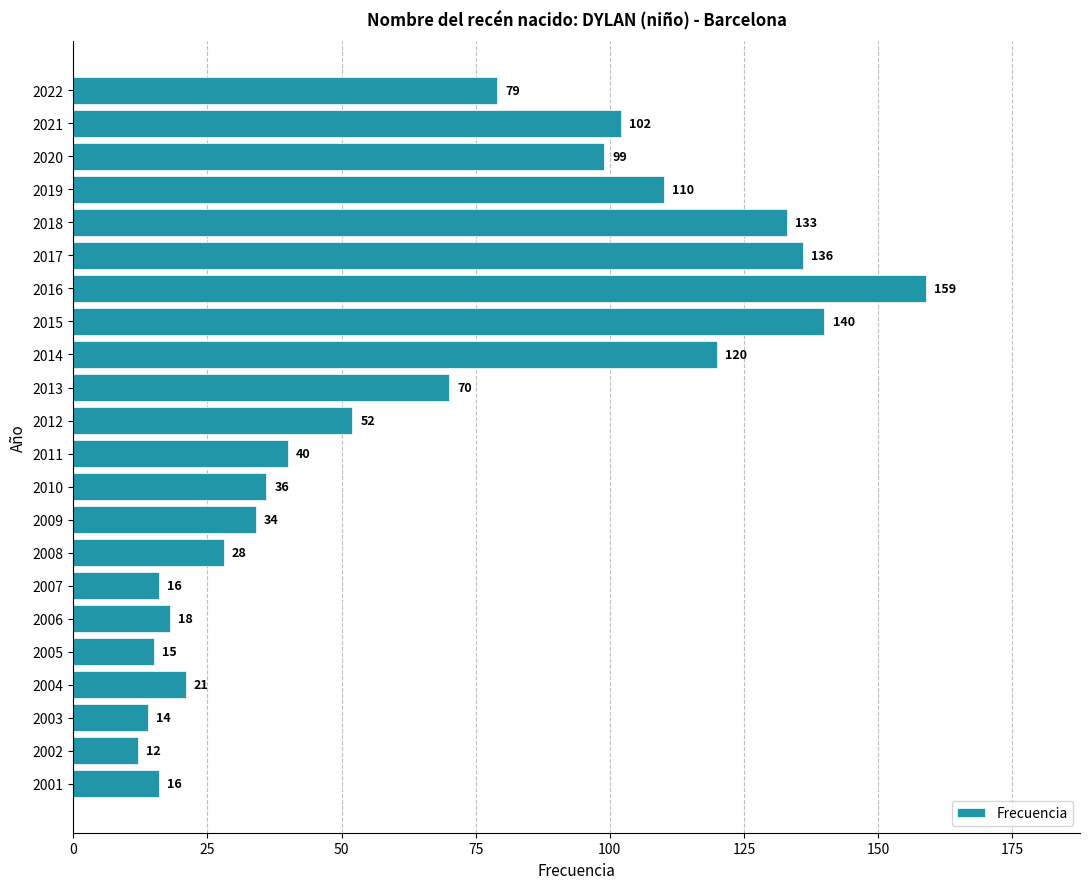

What is the smallest value displayed?

12